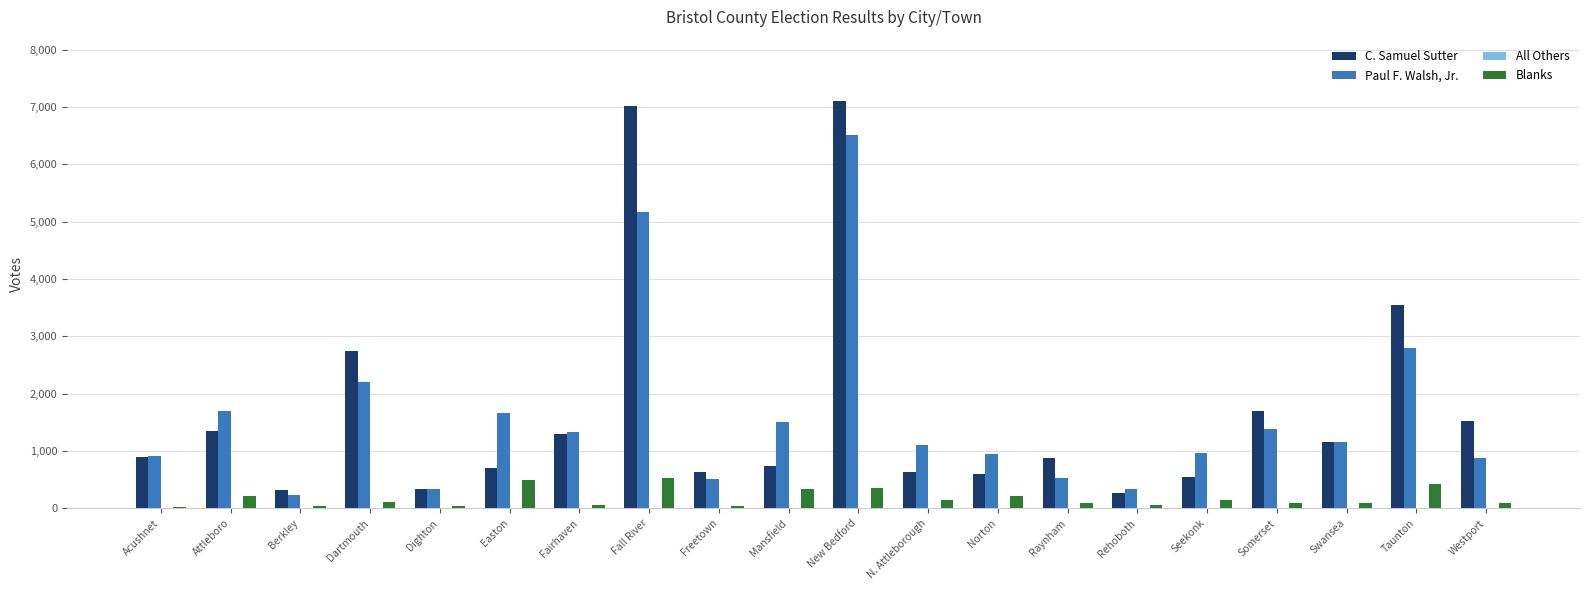

Between Freetown and Raynham, which series saw the biggest shift?

C. Samuel Sutter